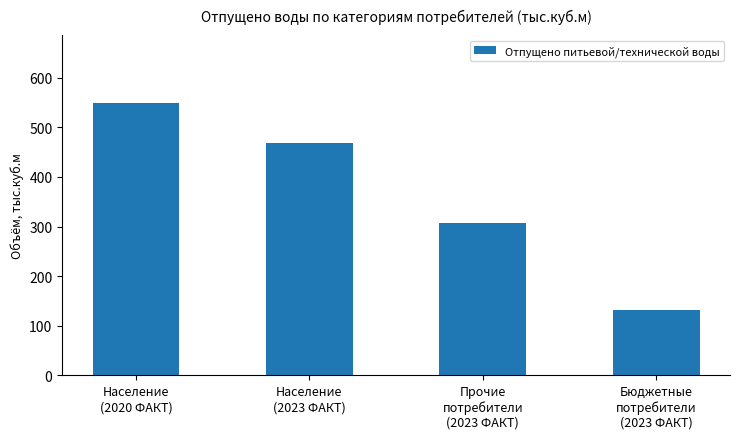

At which category does the chart reach its minimum across all series?

Бюджетные
потребители
(2023 ФАКТ)